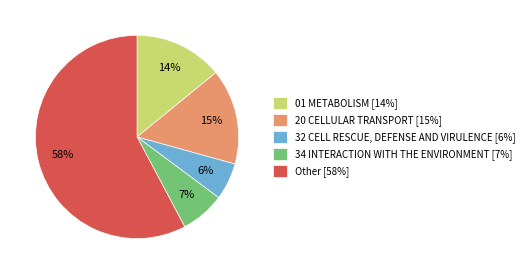

Rank the categories by value from highest to lowest.

Other, 20 CELLULAR TRANSPORT, 01 METABOLISM, 34 INTERACTION WITH THE ENVIRONMENT, 32 CELL RESCUE, DEFENSE AND VIRULENCE